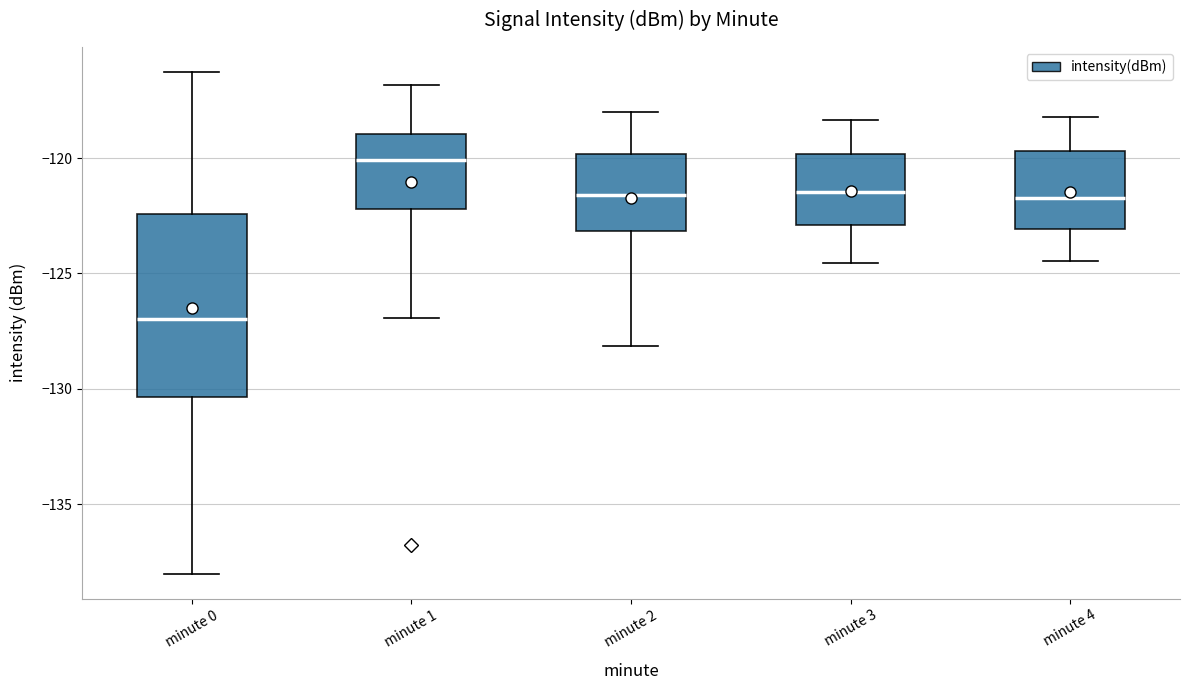

Reading left to right, transcribe this box plot: for each box, give where its median line is, the range the box spans, and where its two whiskers end, as read against the y-axis. The values are not printed on the chart, so give them approximately, as read against the axis.

minute 0: median -127.0, box -130.5 to -122.5, whiskers -138.0 to -116.5
minute 1: median -120.0, box -122.0 to -119.0, whiskers -127.0 to -117.0
minute 2: median -121.5, box -123.0 to -120.0, whiskers -128.0 to -118.0
minute 3: median -121.5, box -123.0 to -120.0, whiskers -124.5 to -118.5
minute 4: median -121.5, box -123.0 to -119.5, whiskers -124.5 to -118.0